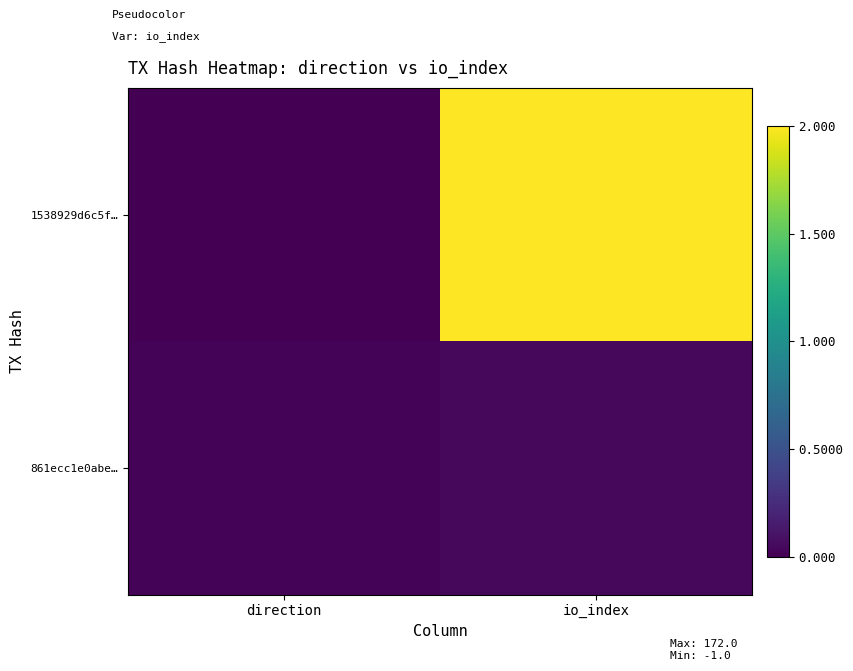

List the series in order of their peak value, lowest first.

861ecc1e0abe…, 1538929d6c5f…